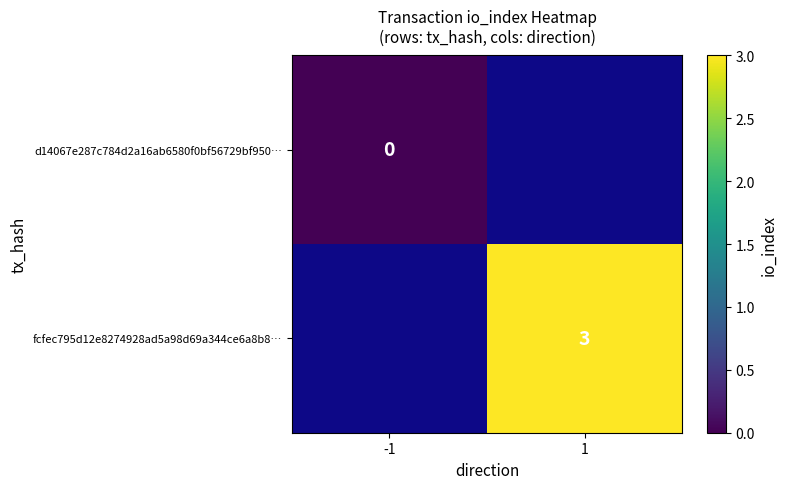

Between 1 and -1, which is larger?

-1